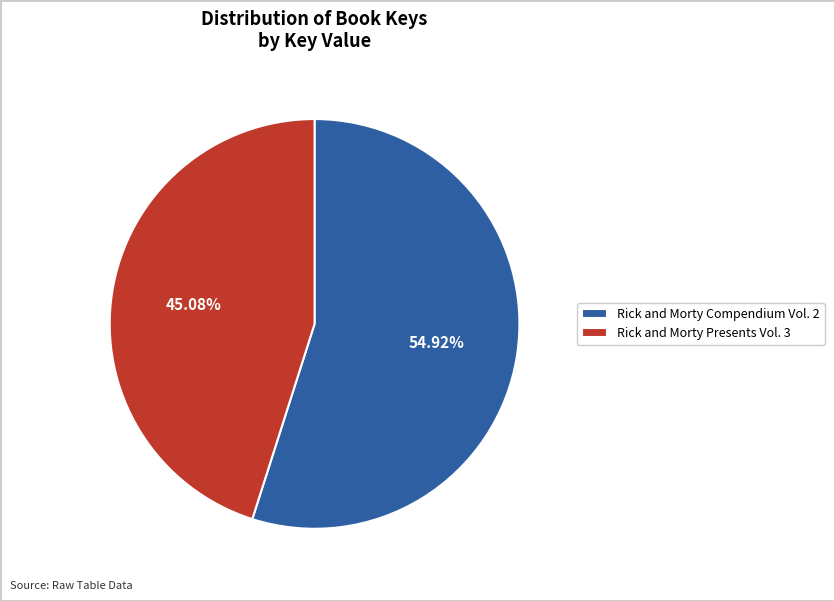

To the nearest percent, what is the average slice percentage?

50%